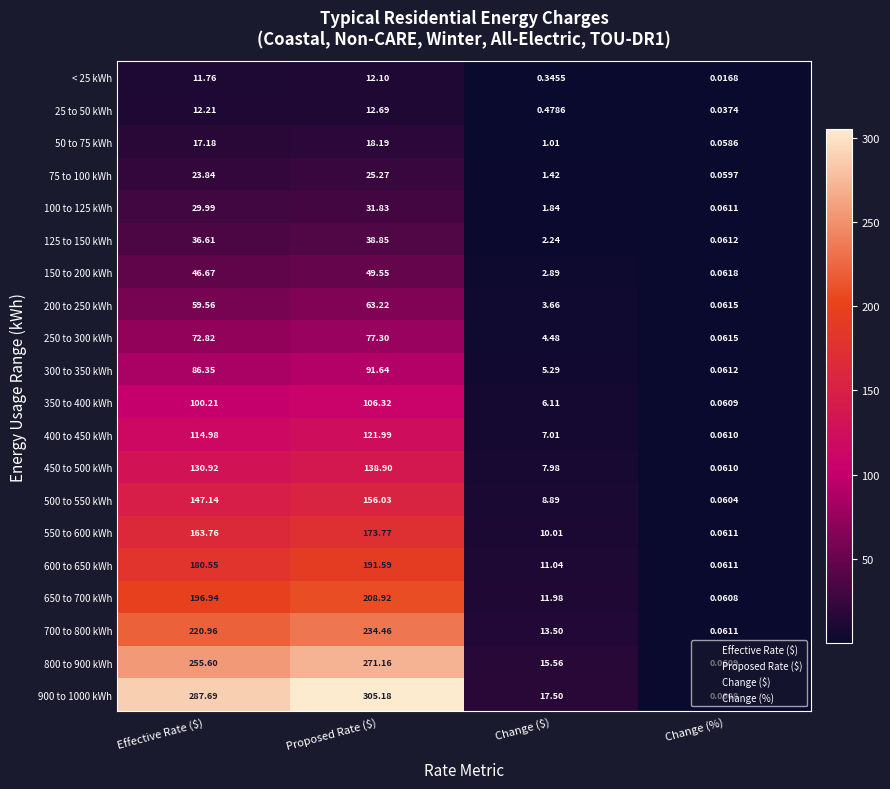

At which category is the sum across all series the highest?

Proposed Rate ($)